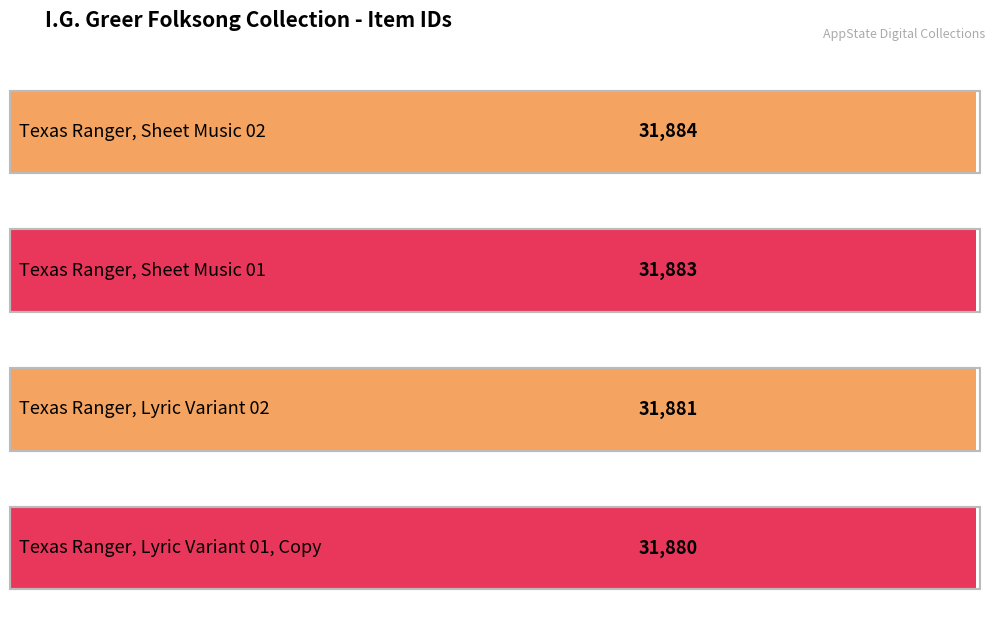

Where is the data nearest to the value 31882?

Texas Ranger, Sheet Music 01